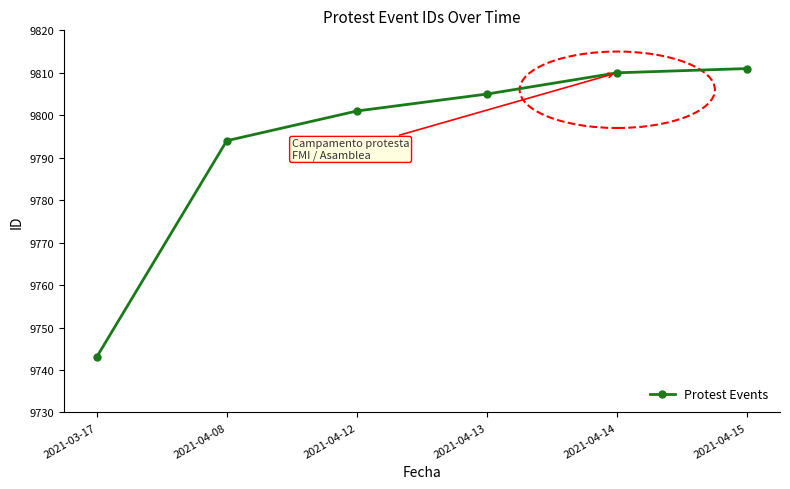

What is the difference between the maximum and second lowest values?

17